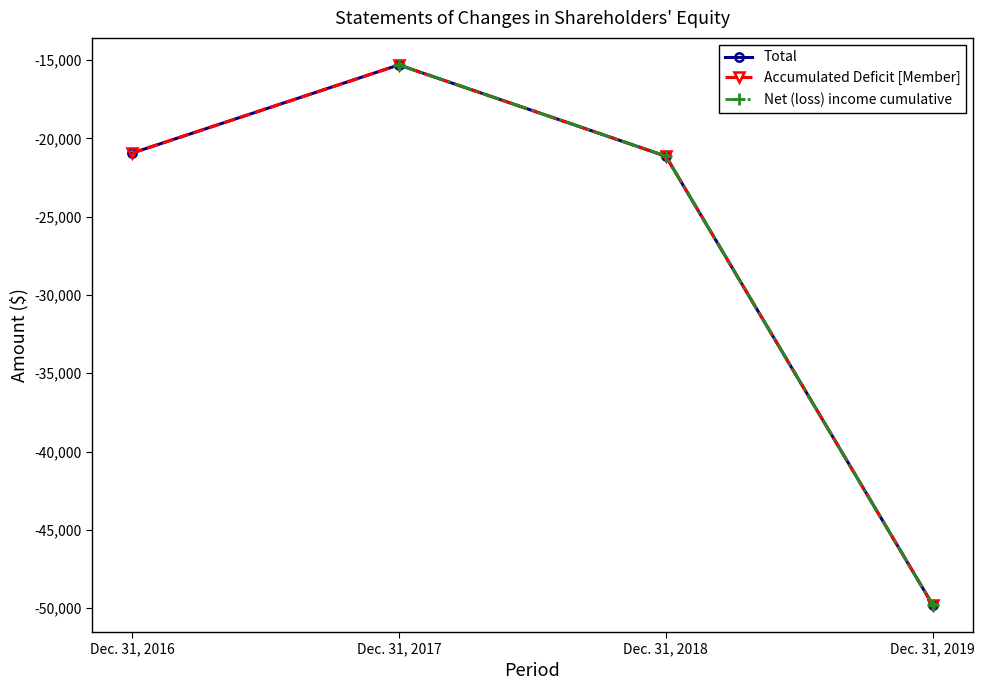

Rank the series by their maximum value, from highest to lowest.

Total, Accumulated Deficit [Member], Net (loss) income cumulative